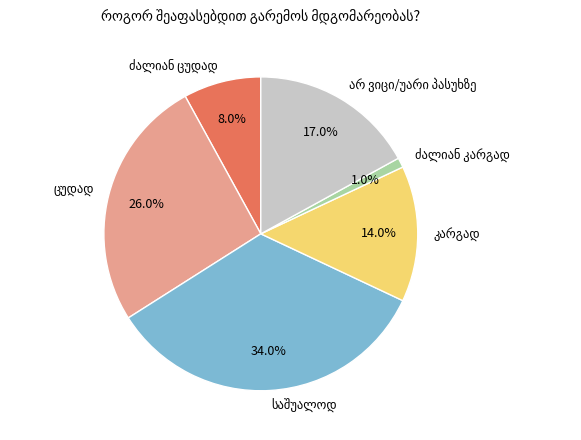

How many segments does this pie chart have?

6